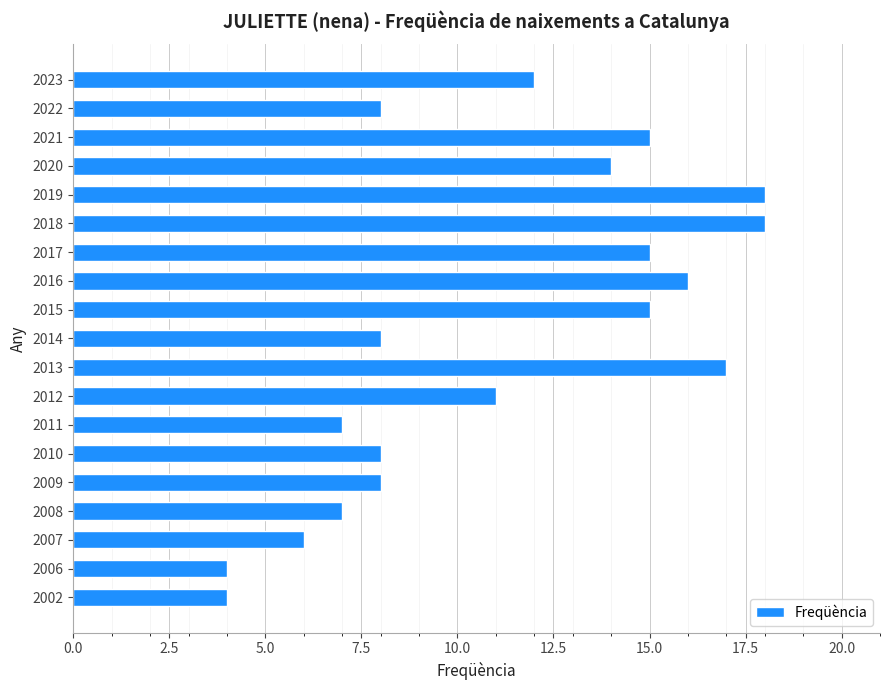

True or false: the data shows 8 at 2014.

True